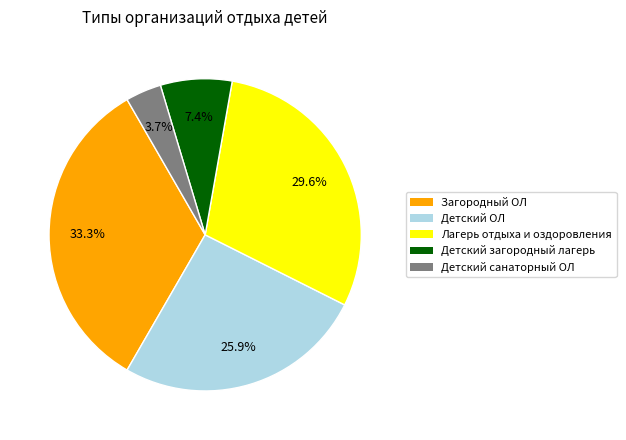

Does any single category account for the majority?

No